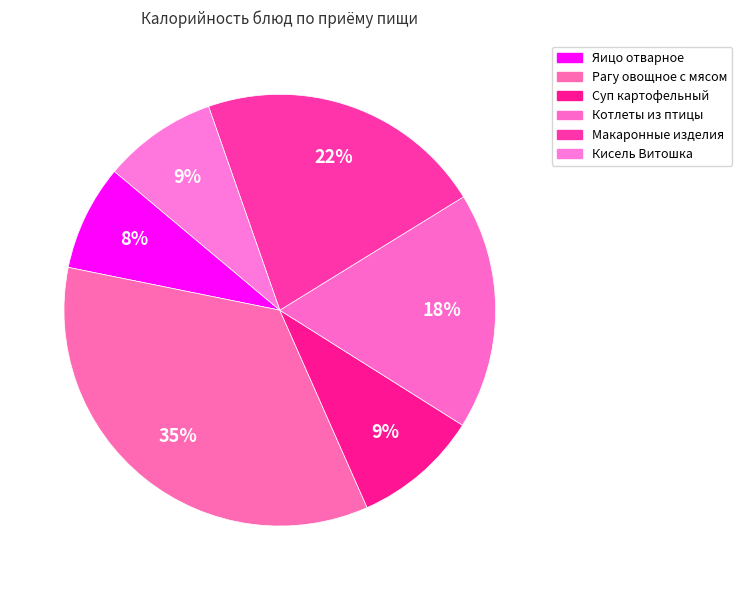

How many segments does this pie chart have?

6